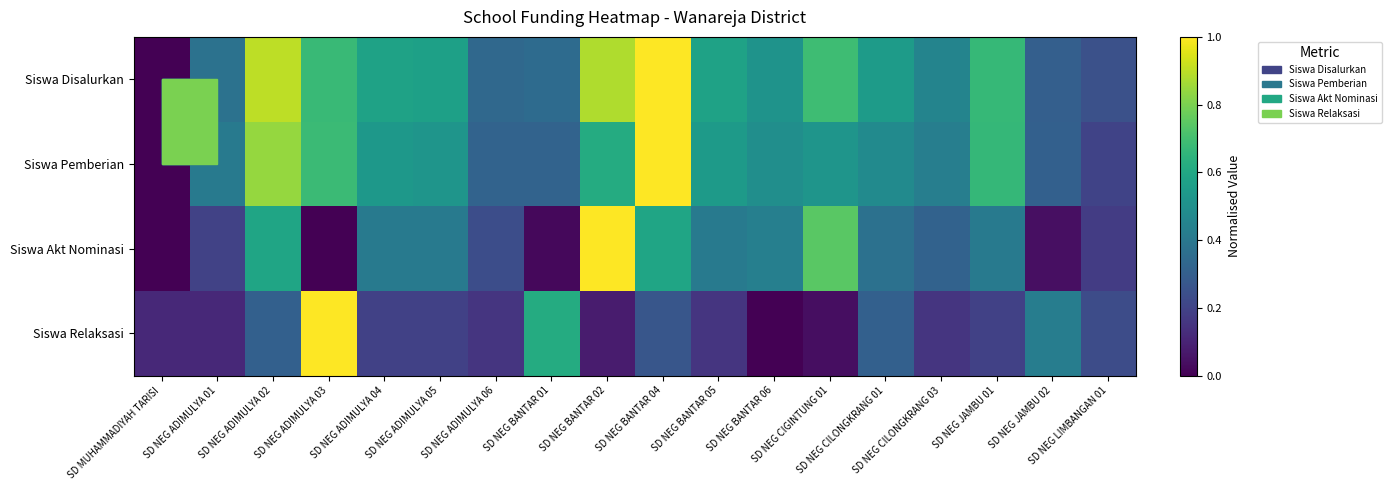

List the series in order of their peak value, lowest first.

Siswa Disalurkan, Siswa Pemberian, Siswa Akt Nominasi, Siswa Relaksasi